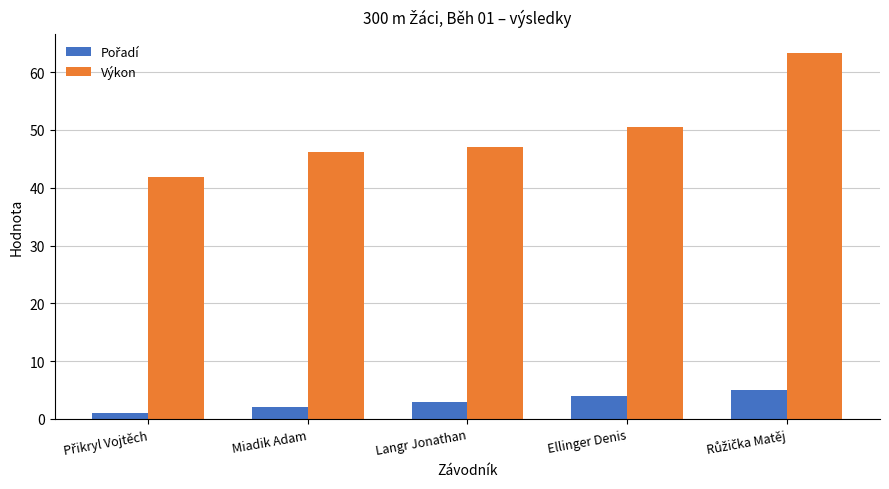

What is the value of the Výkon bar at the 5th from the left?

63.4